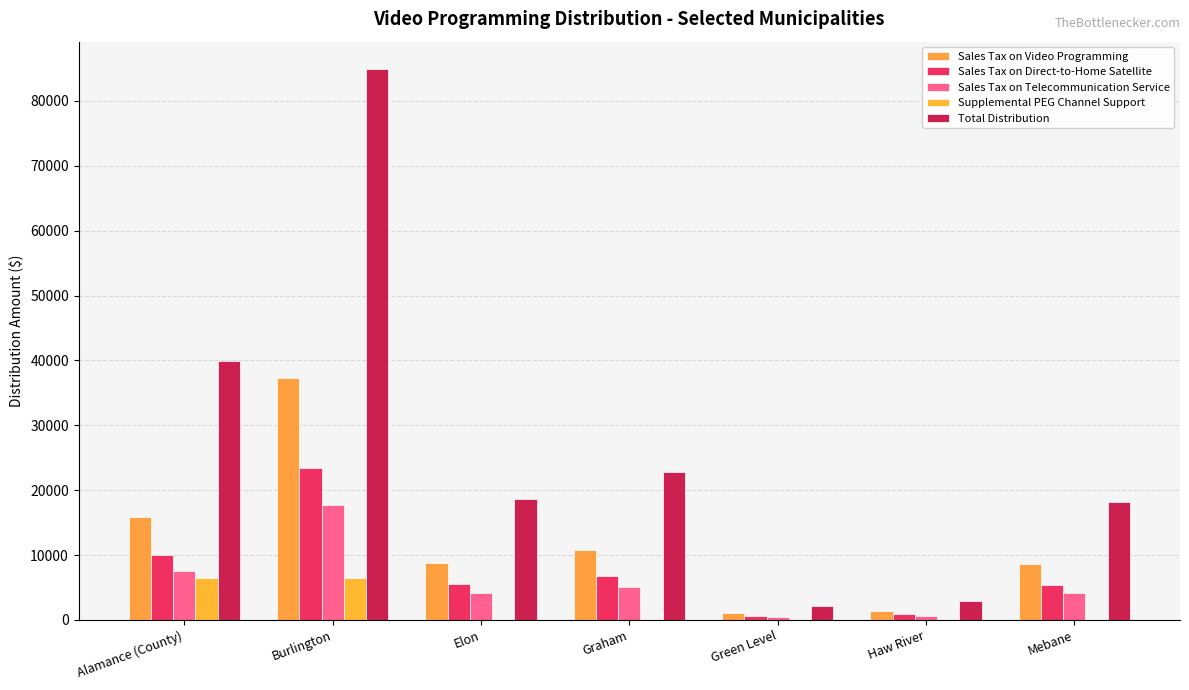

Is it true that Supplemental PEG Channel Support equals 0.0 at Mebane?

True